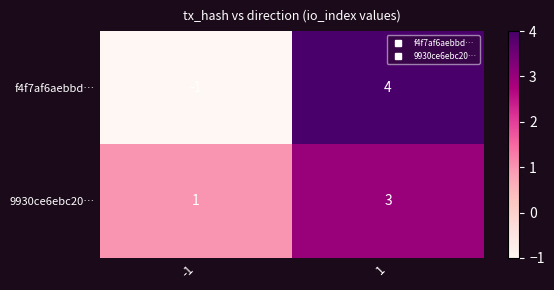

List the labels in order of f4f7af6aebbd… value, largest first.

1, -1